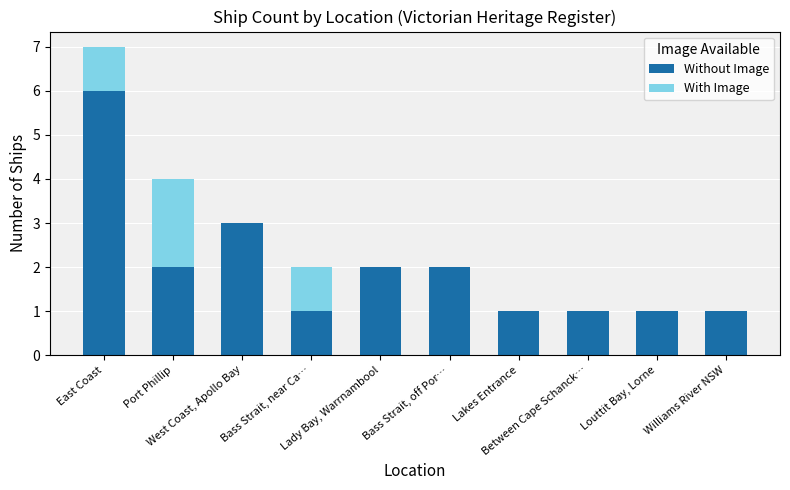

What is the sum of all Without Image values?

20